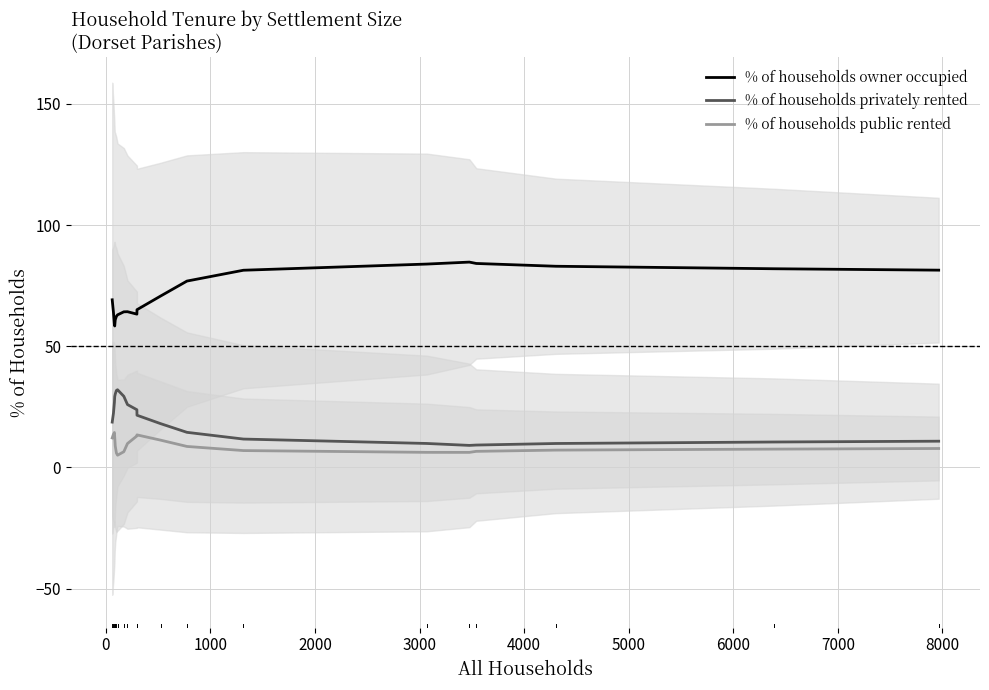

What is the lowest value of the % of households public rented series?

5.0